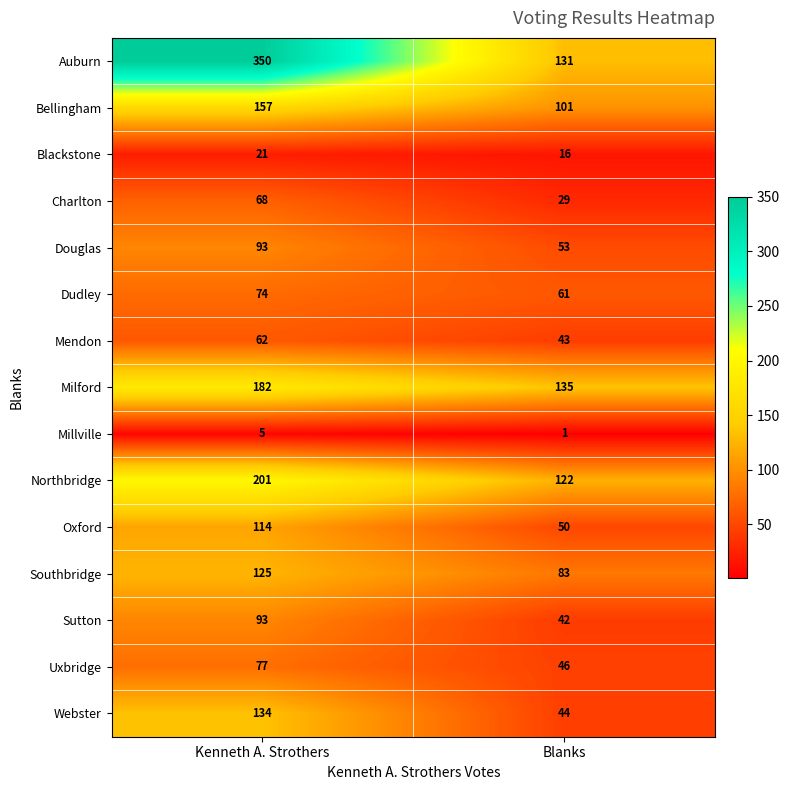

Which series has the widest spread of values?

Auburn